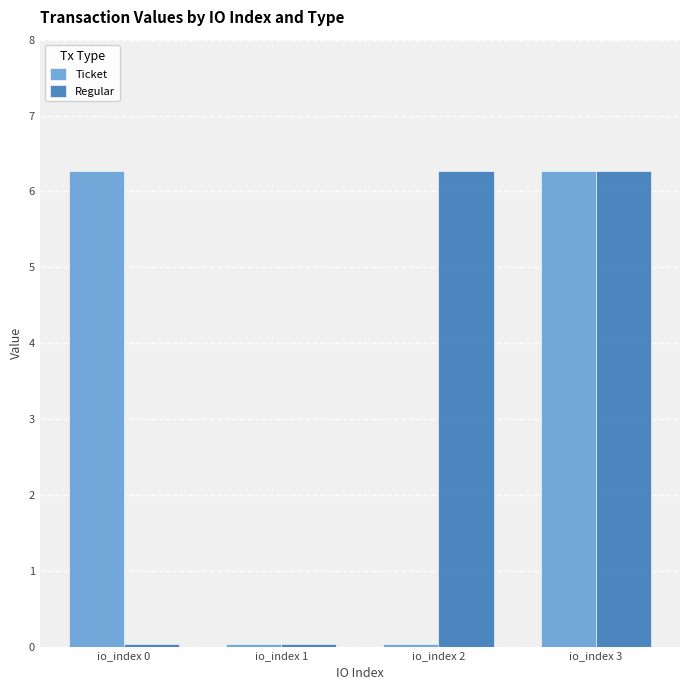

The value of Ticket at io_index 2 is 0.0. True or false?

True